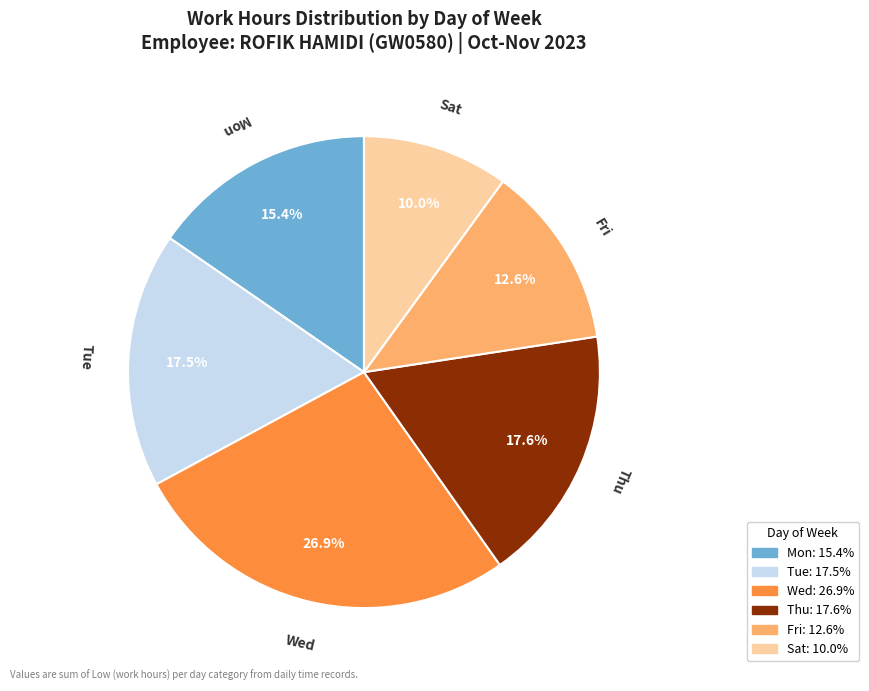

Is there any slice that represents more than half of the pie?

No